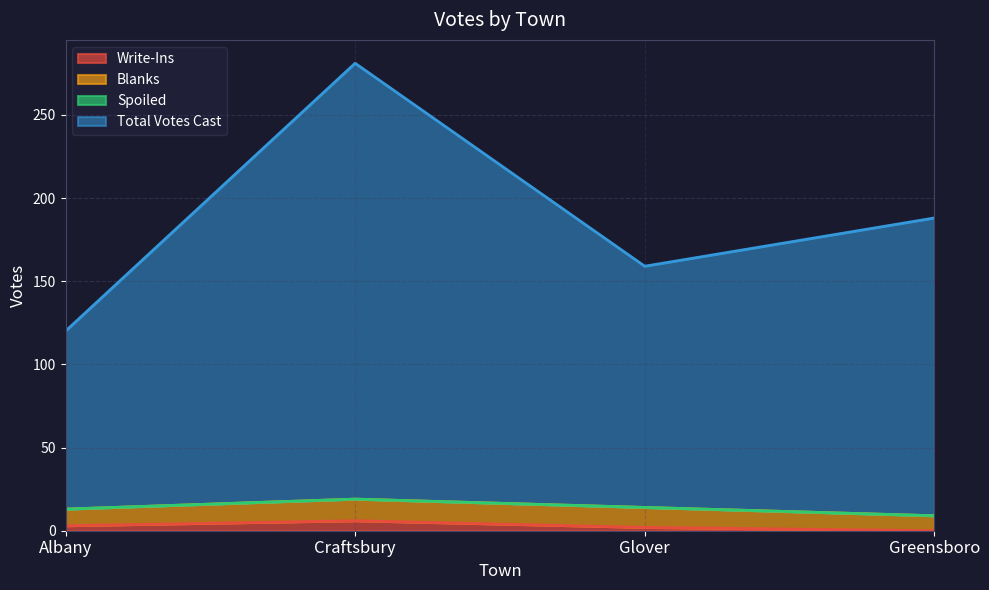

Does the chart display data point markers on the line(s)?

No